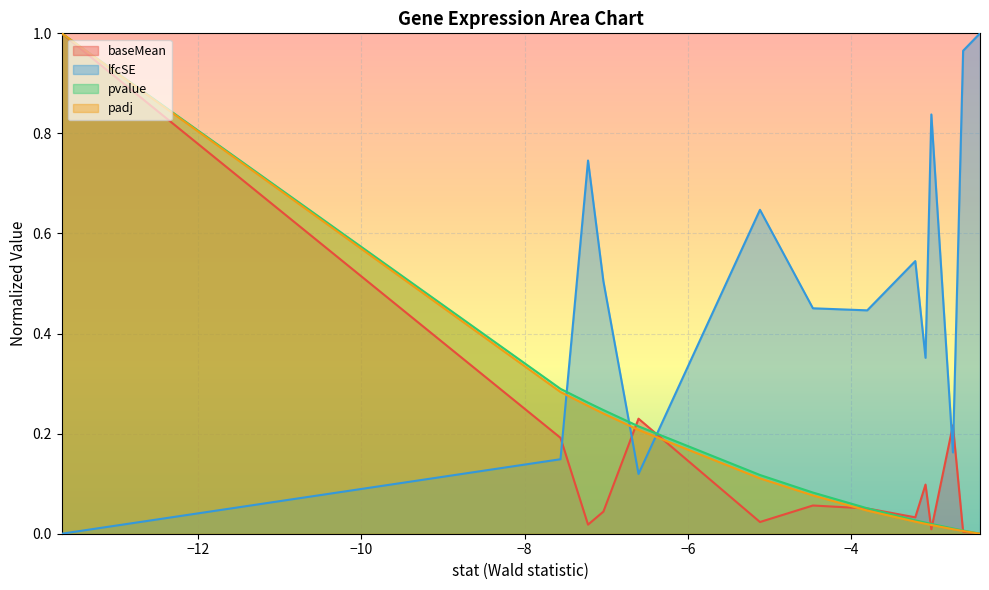

In baseMean, how many points are lower than both neighbors (excluding endpoints)?

4